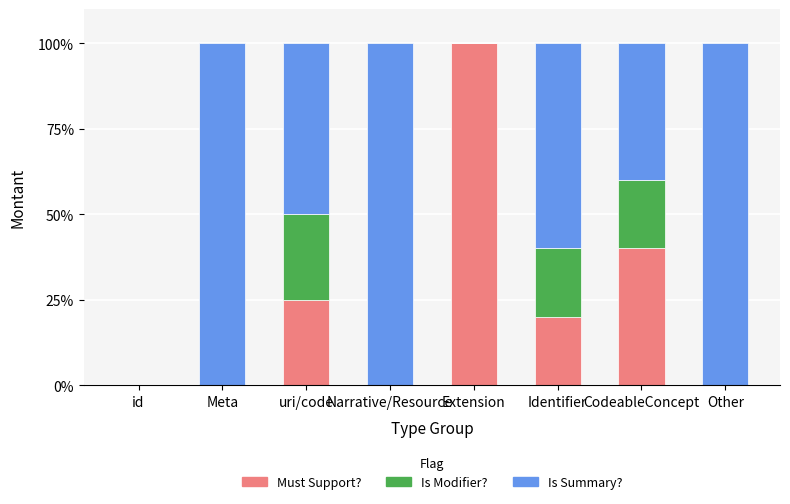

What is the total value across all series at Narrative/Resource?

100